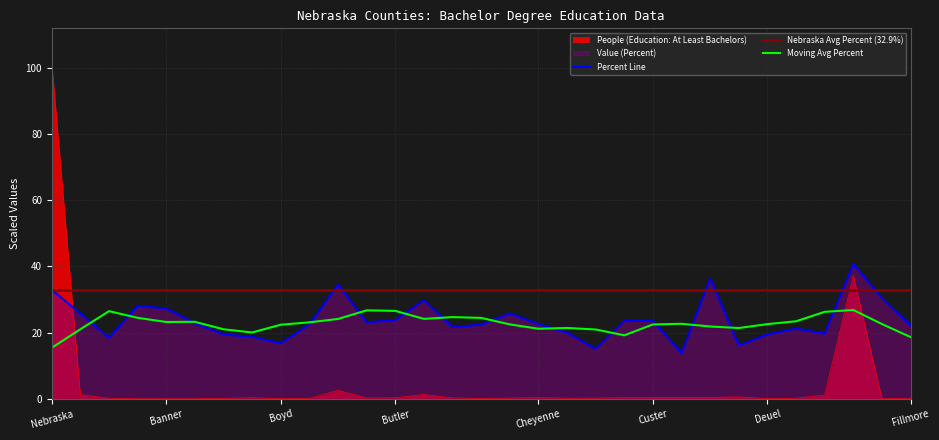

What is the value of the People (Education: At Least Bachelors) point at the 8th from the left?

0.3